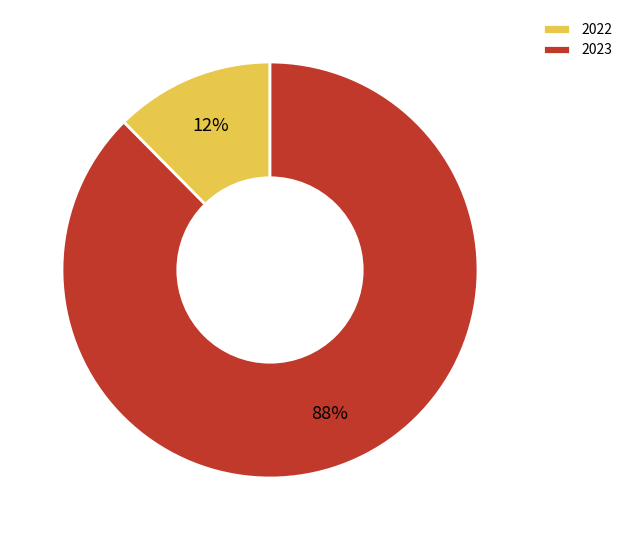

How many segments does this pie chart have?

2